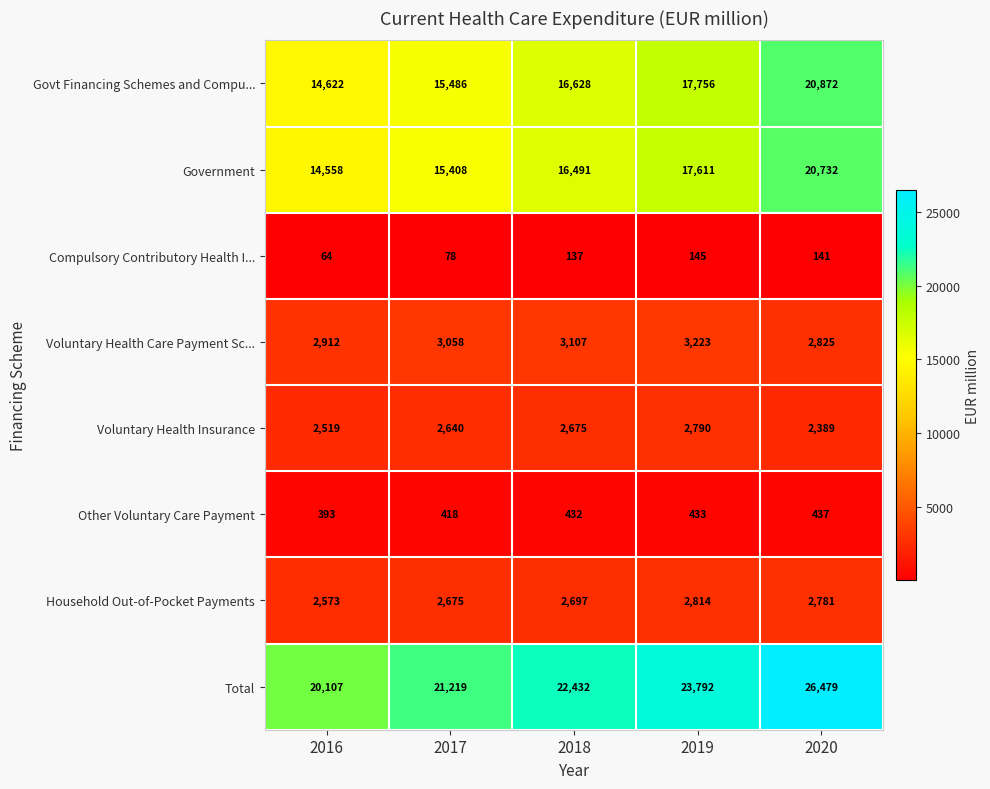

What value does the Total series have at 2018, to the nearest 50?

22450